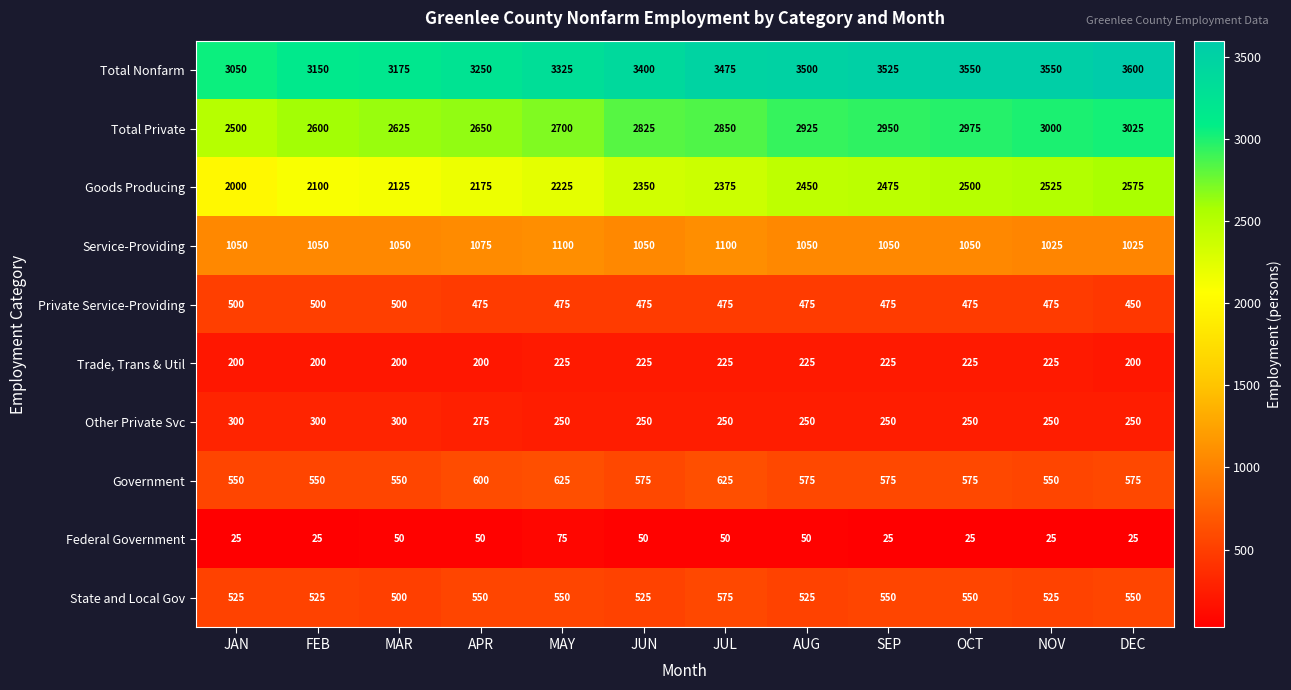

At which category is the sum across all series the highest?

DEC